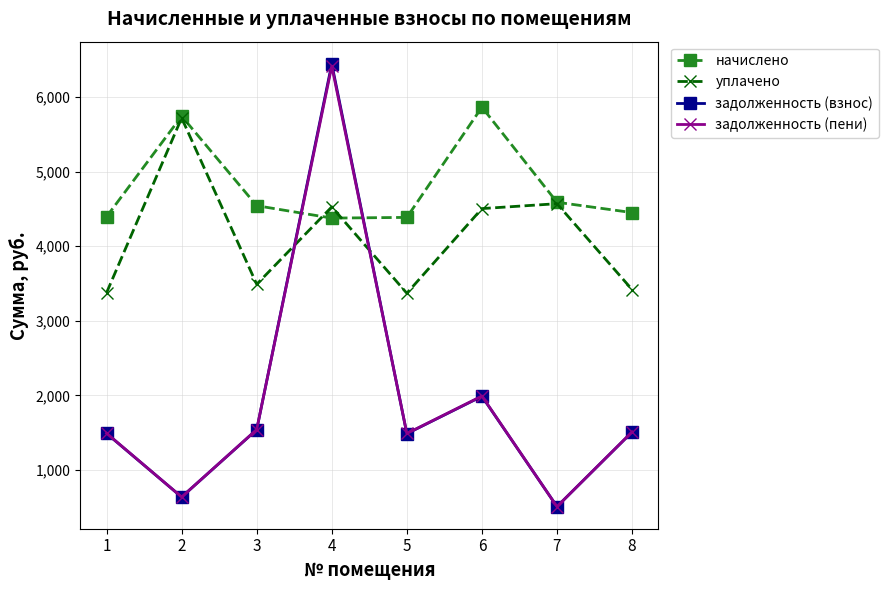

What is the value of the уплачено point at the 6th from the left?

4504.3